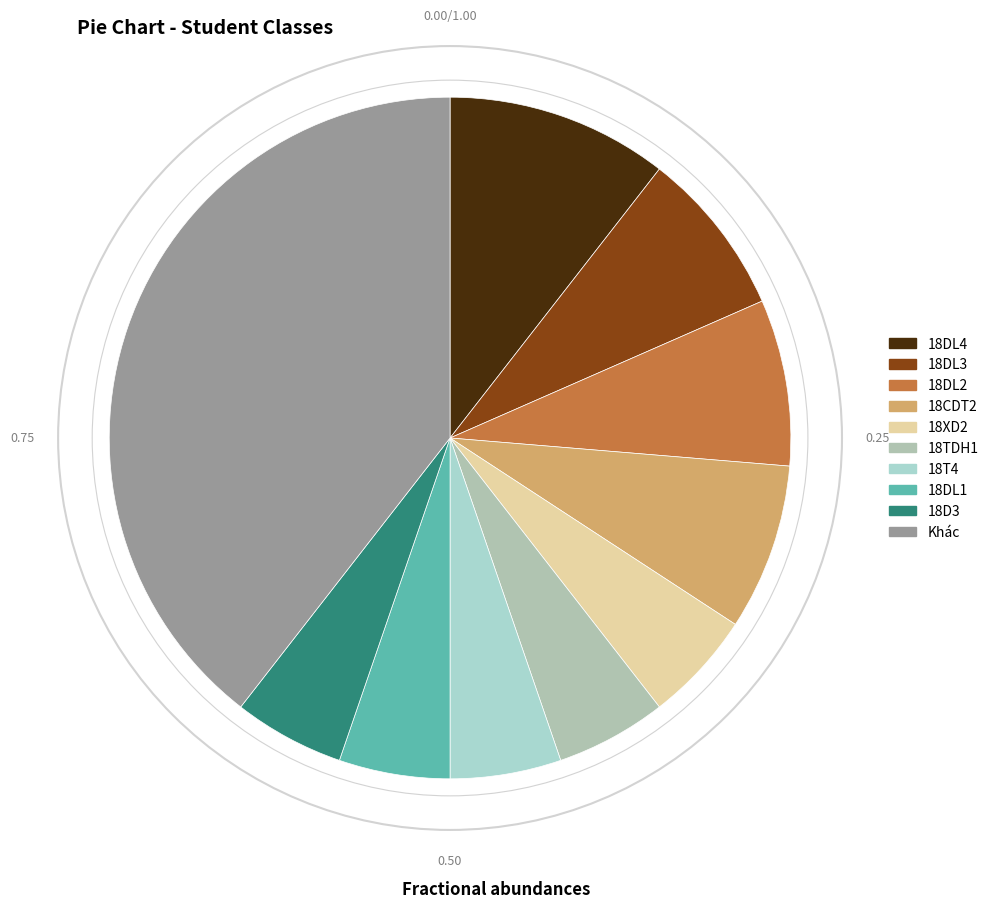

How many slices are in this pie chart?

10